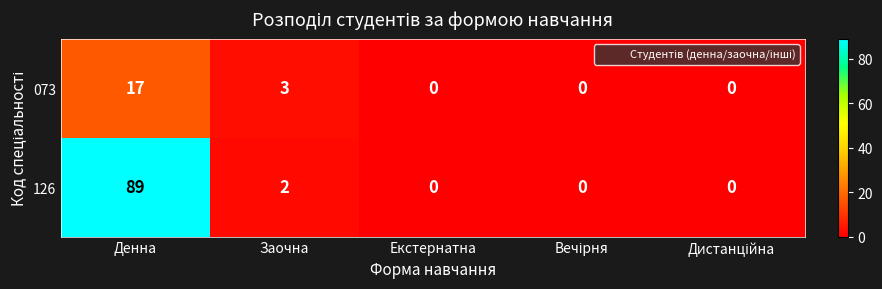

How many values in the 073 series exceed 0?

2